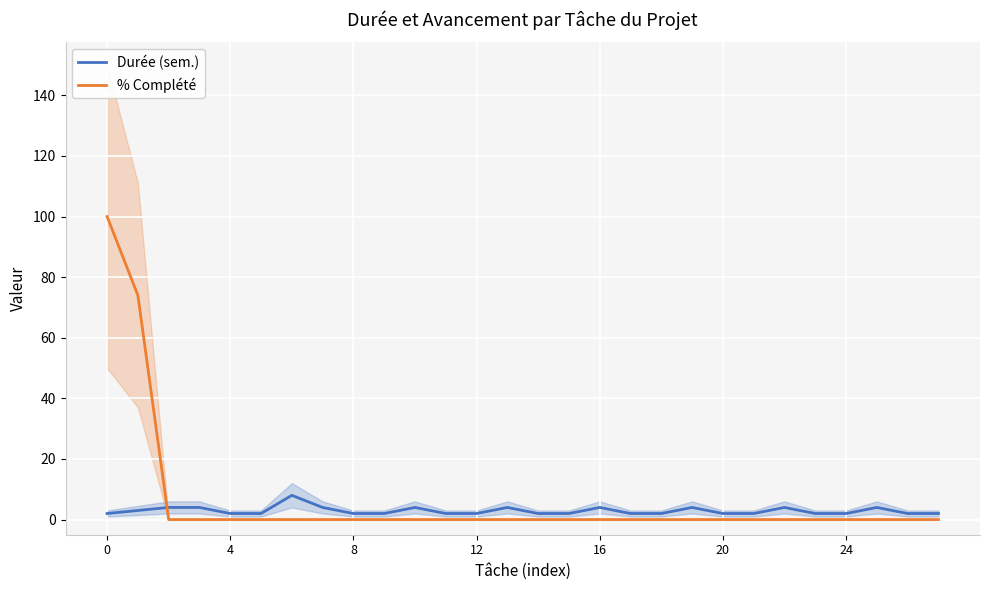

Reading right to left, extract all data points from this chart.

Durée (sem.): 2	2	4	2	2	4	2	2	4	2	2	4	2	2	4	2	2	4	2	2	4	8	2	2	4	4	3	2
% Complété: 0	0	0	0	0	0	0	0	0	0	0	0	0	0	0	0	0	0	0	0	0	0	0	0	0	0	74	100